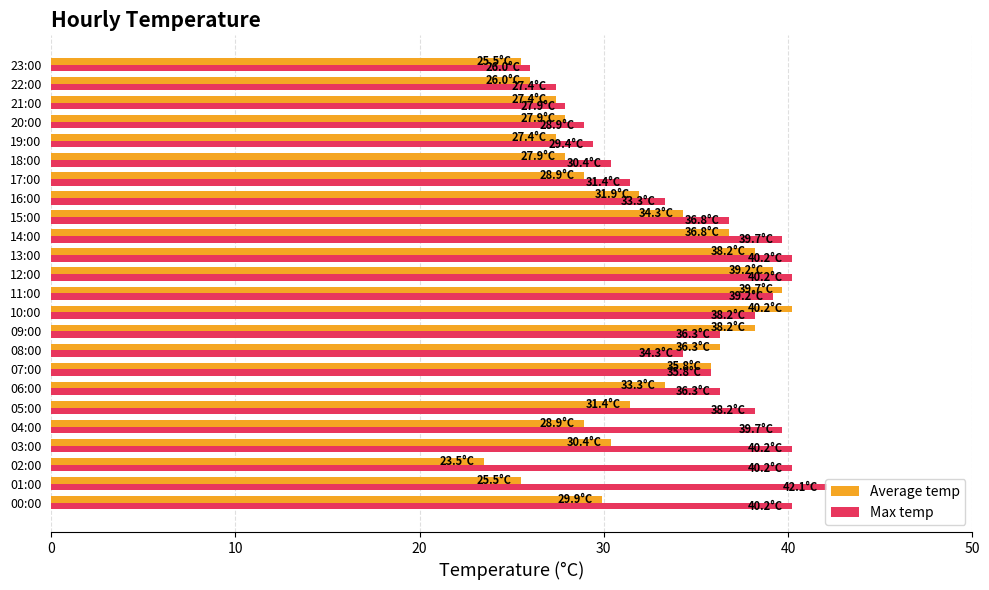

List the series in order of their overall mean, lowest first.

Average temp, Max temp